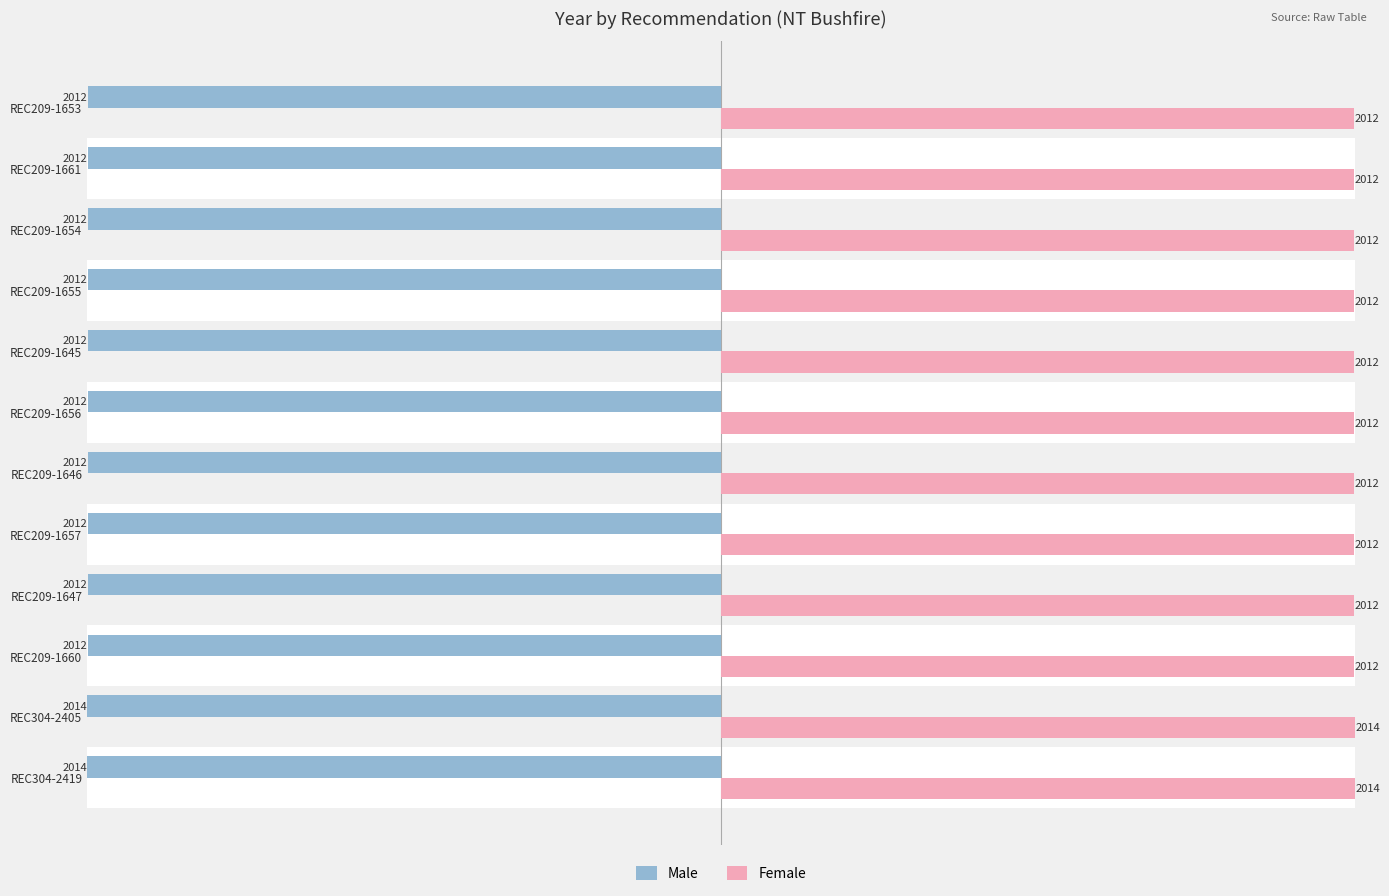

Which series has the largest total across all categories?

Female